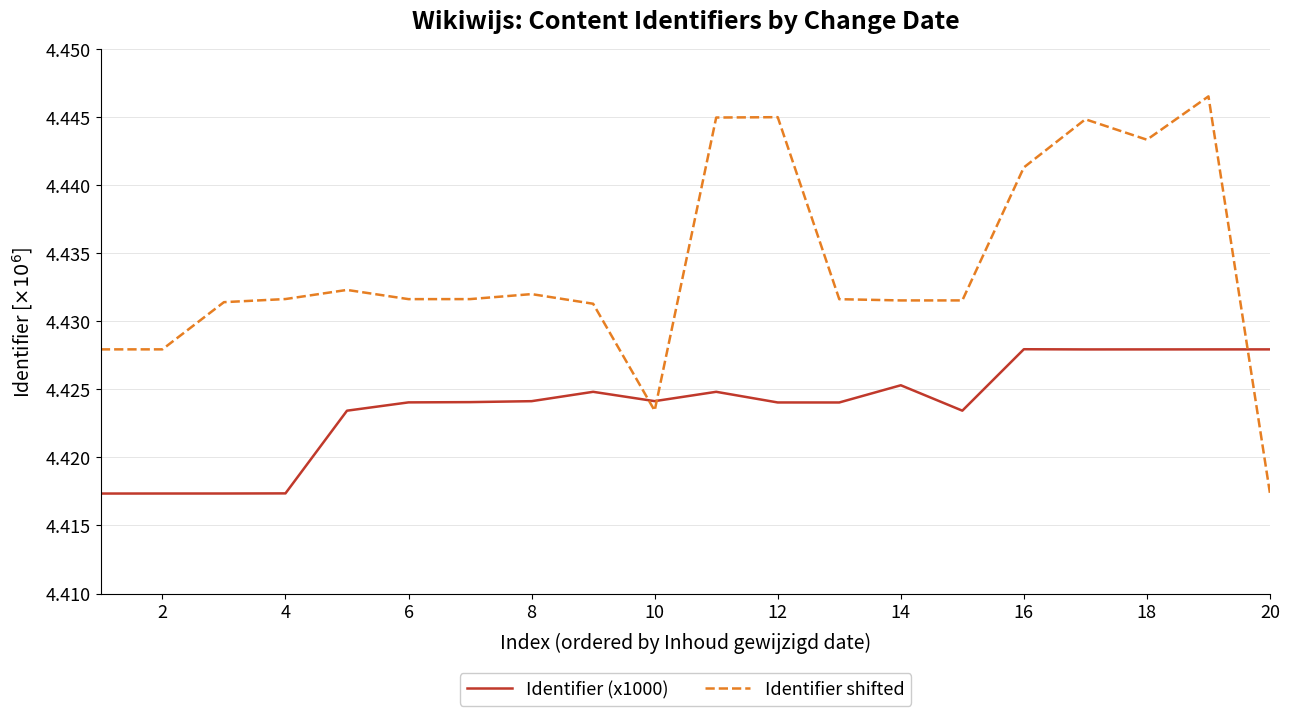

Is this an area chart (filled region under the line)?

No